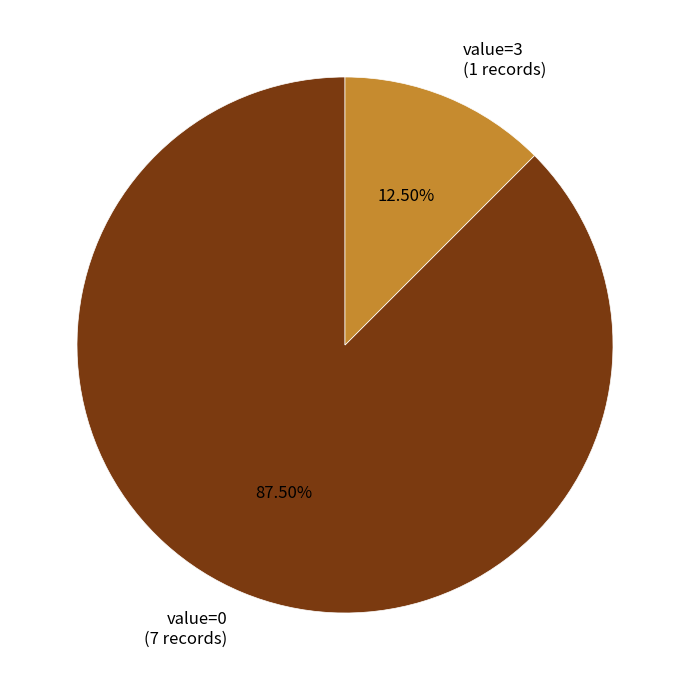

Rank the categories by value from highest to lowest.

value=0 (7 records), value=3 (1 records)